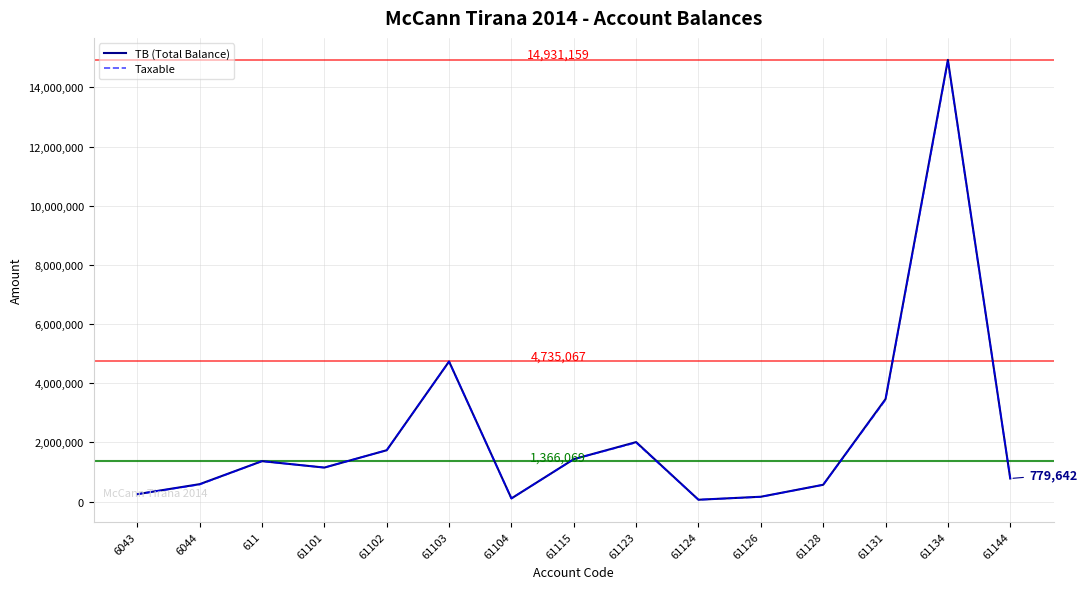

What is the spread (max minus min) of values at 61103?

3920.0